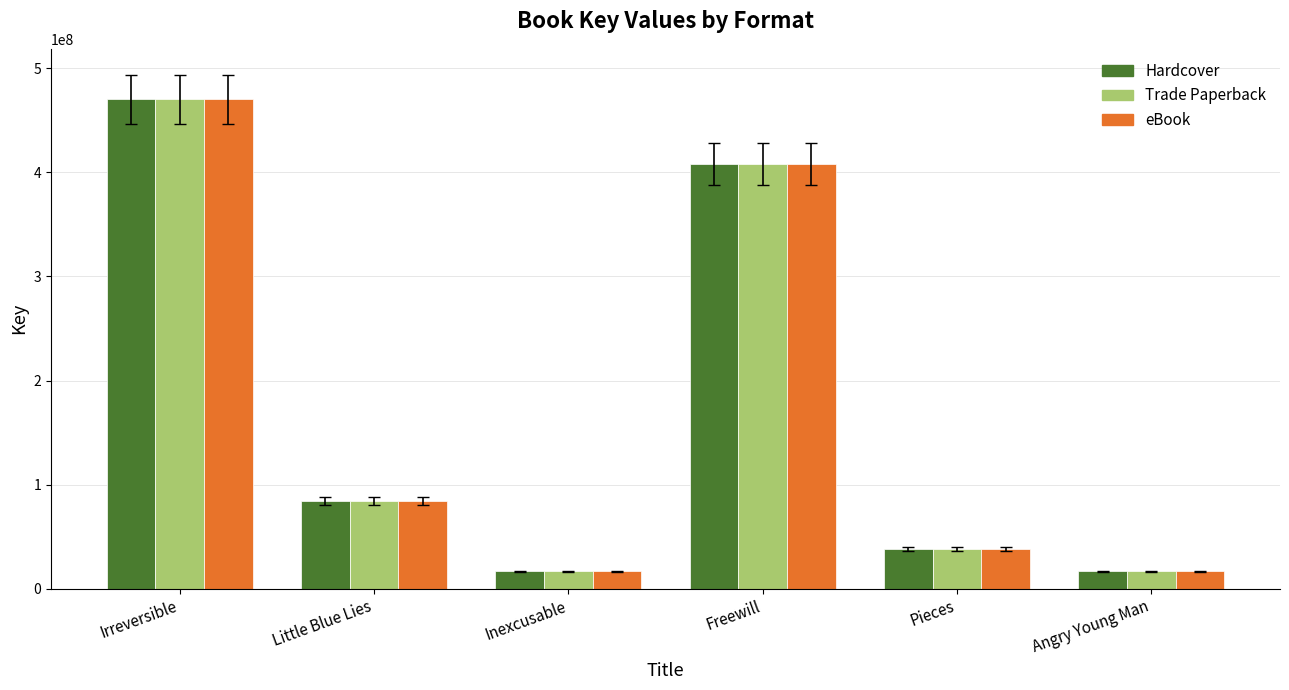

How many series are shown in this chart?

3